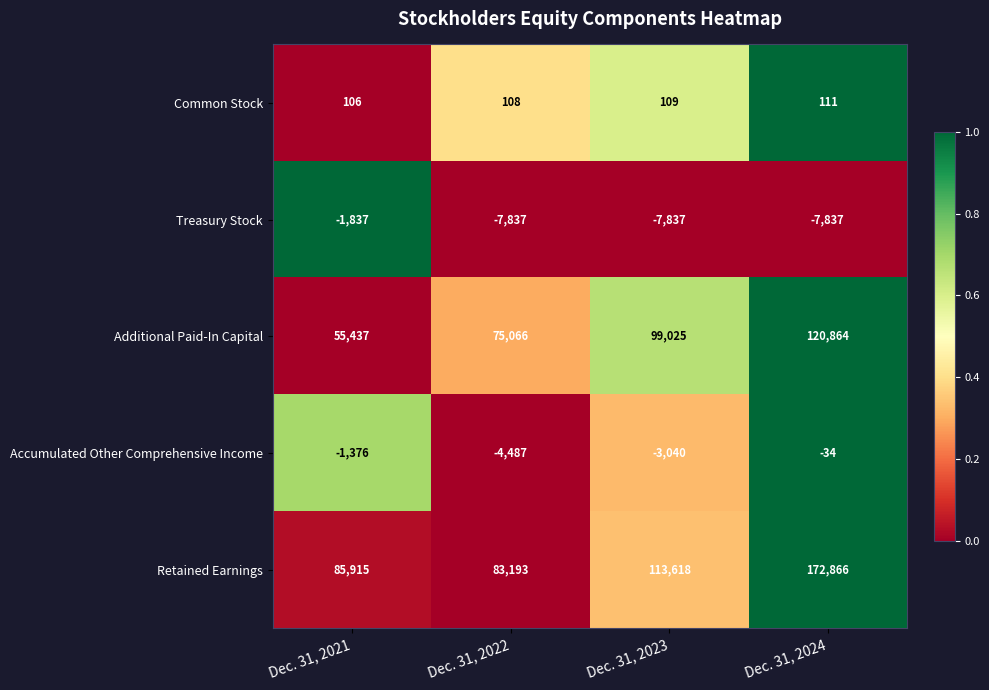

Which series has the largest range (max minus min)?

Retained Earnings